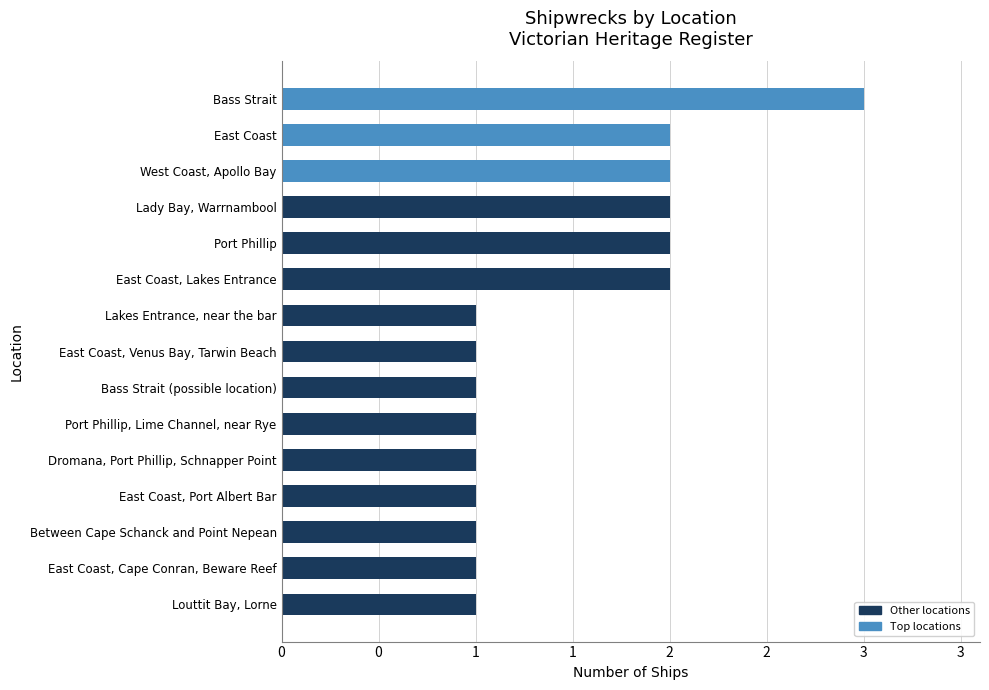

Does the chart contain any negative values?

No